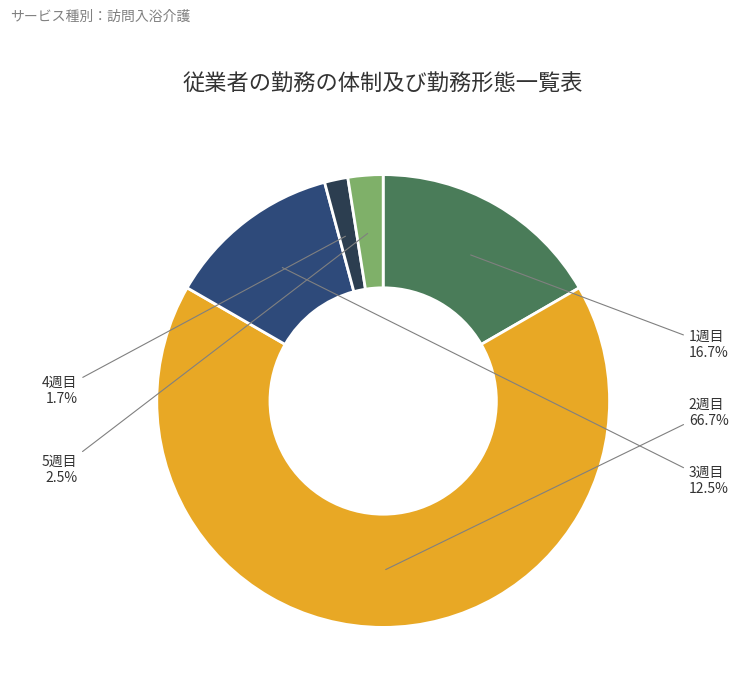

To the nearest percent, what percentage of the pie is 4週目?

2%